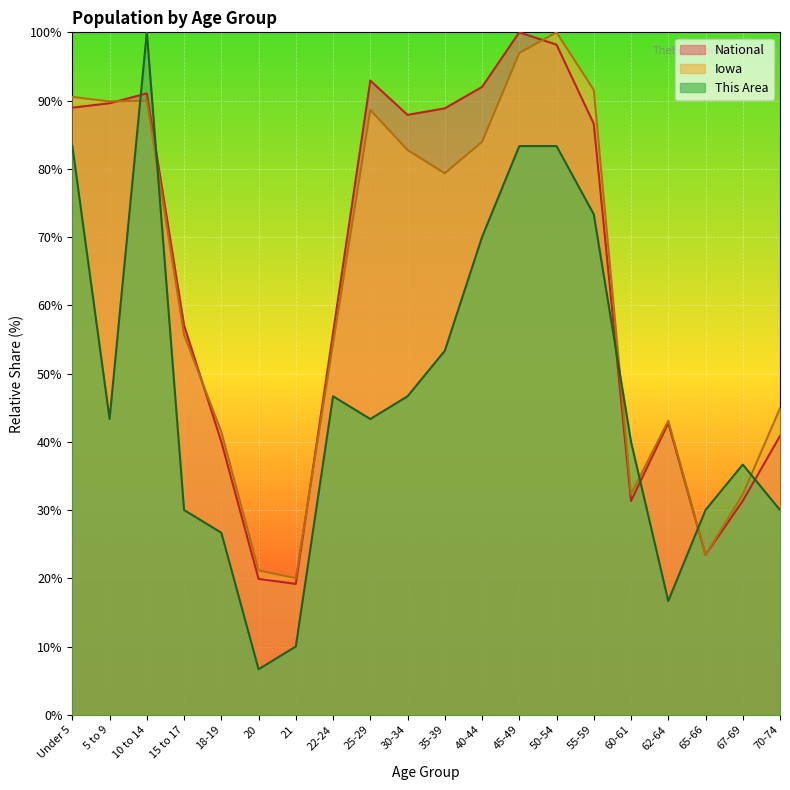

Between 10 to 14 and 40-44, which series saw the biggest shift?

This Area